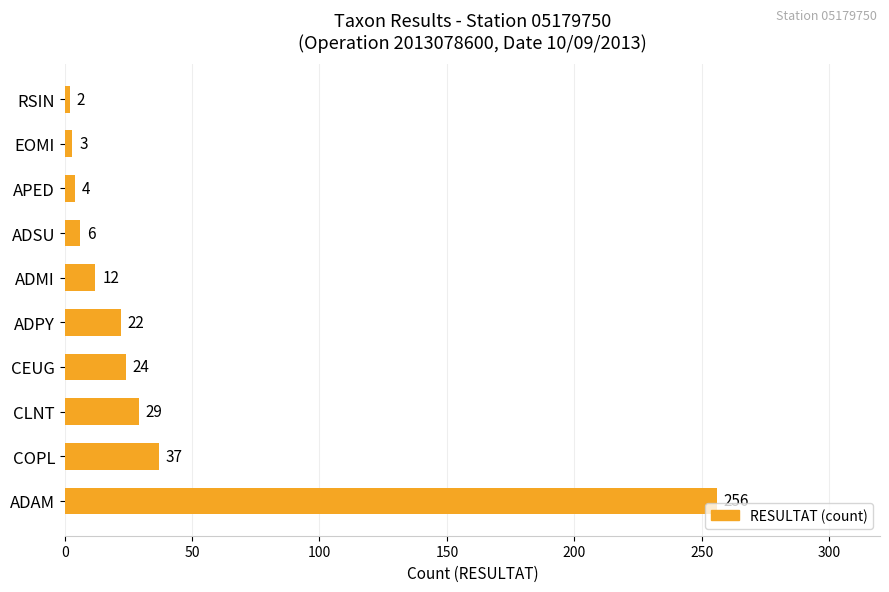

Reading bottom to top, list all the values displayed in this chart.

256	37	29	24	22	12	6	4	3	2